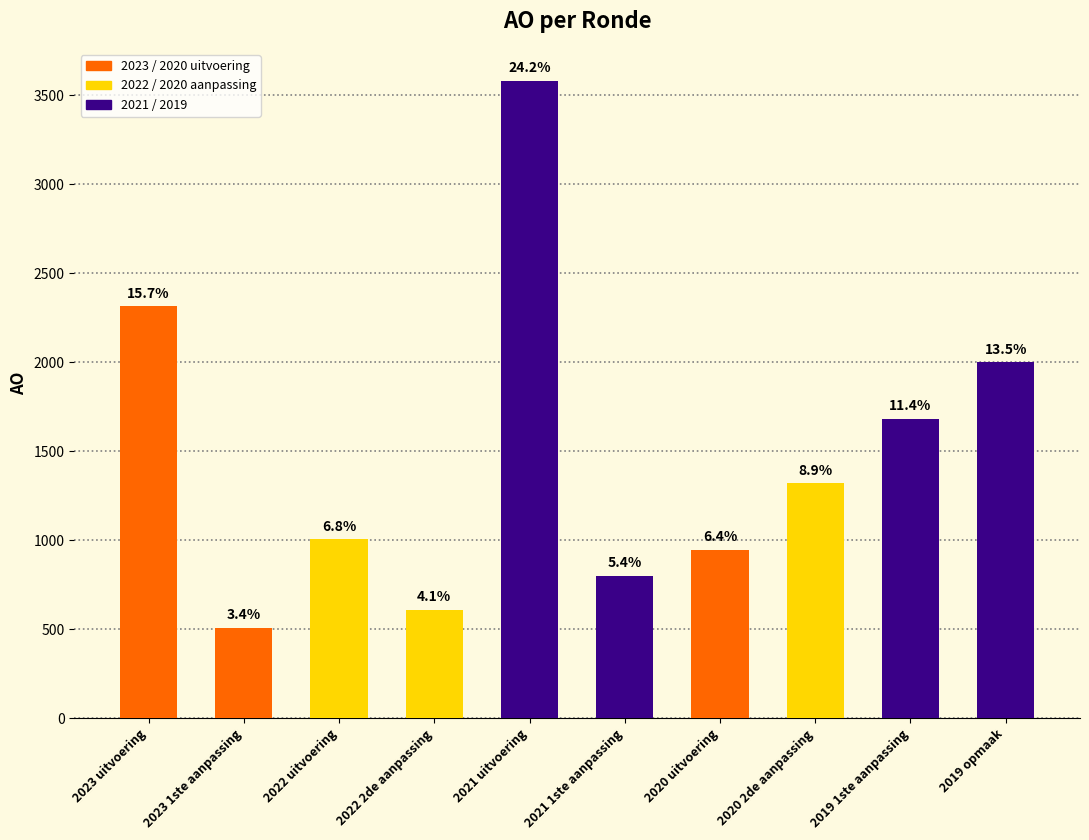

List the labels in order of value, largest first.

2021 uitvoering, 2023 uitvoering, 2019 opmaak, 2019 1ste aanpassing, 2020 2de aanpassing, 2022 uitvoering, 2020 uitvoering, 2021 1ste aanpassing, 2022 2de aanpassing, 2023 1ste aanpassing